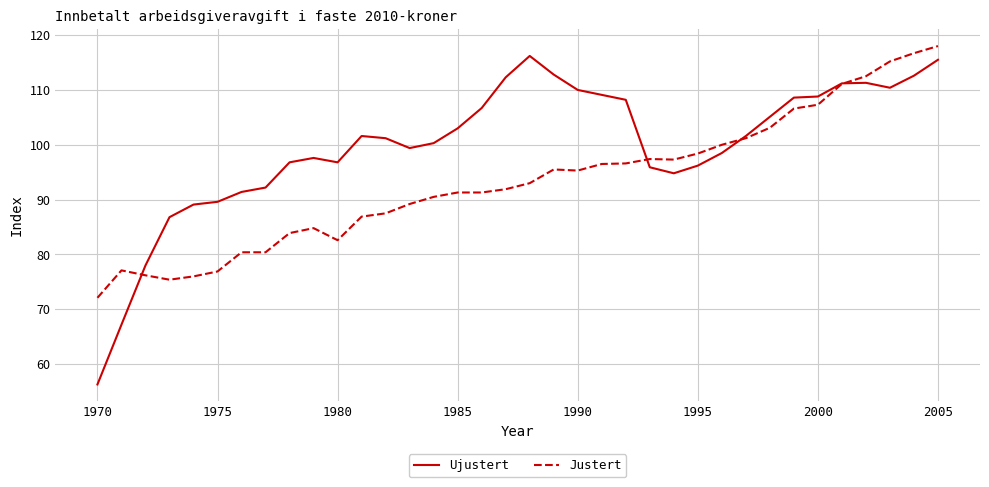

What is the greatest value displayed?

118.0